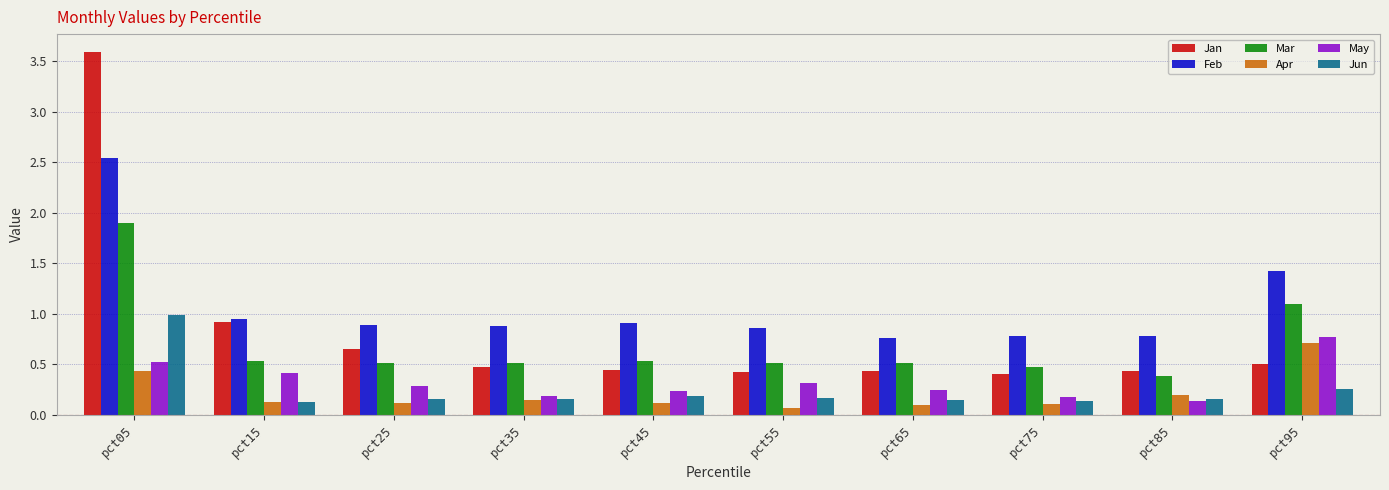

Is it true that Apr equals 0.1 at pct15?

True